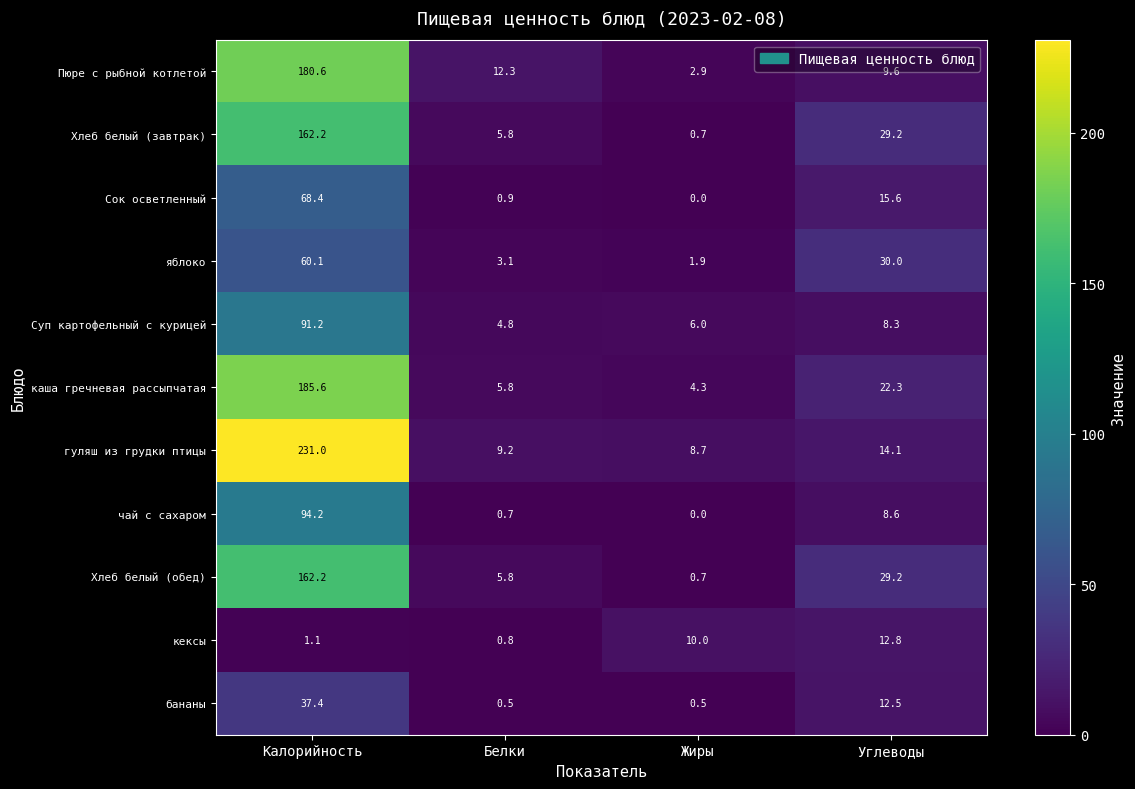

Is the value of яблоко at Жиры greater than the value of Хлеб белый (завтрак) at Углеводы?

No